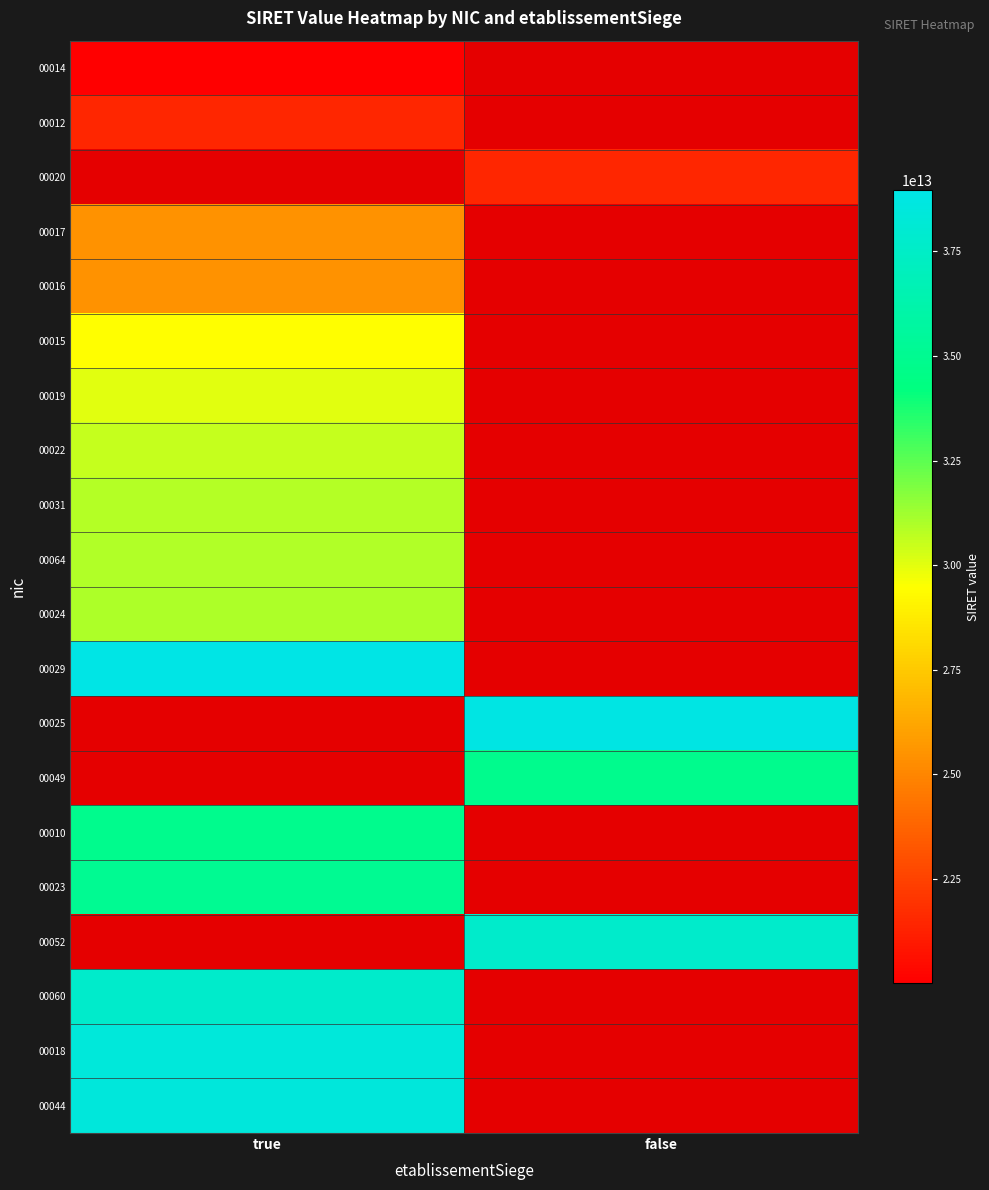

Which category has the highest value across all series?

true